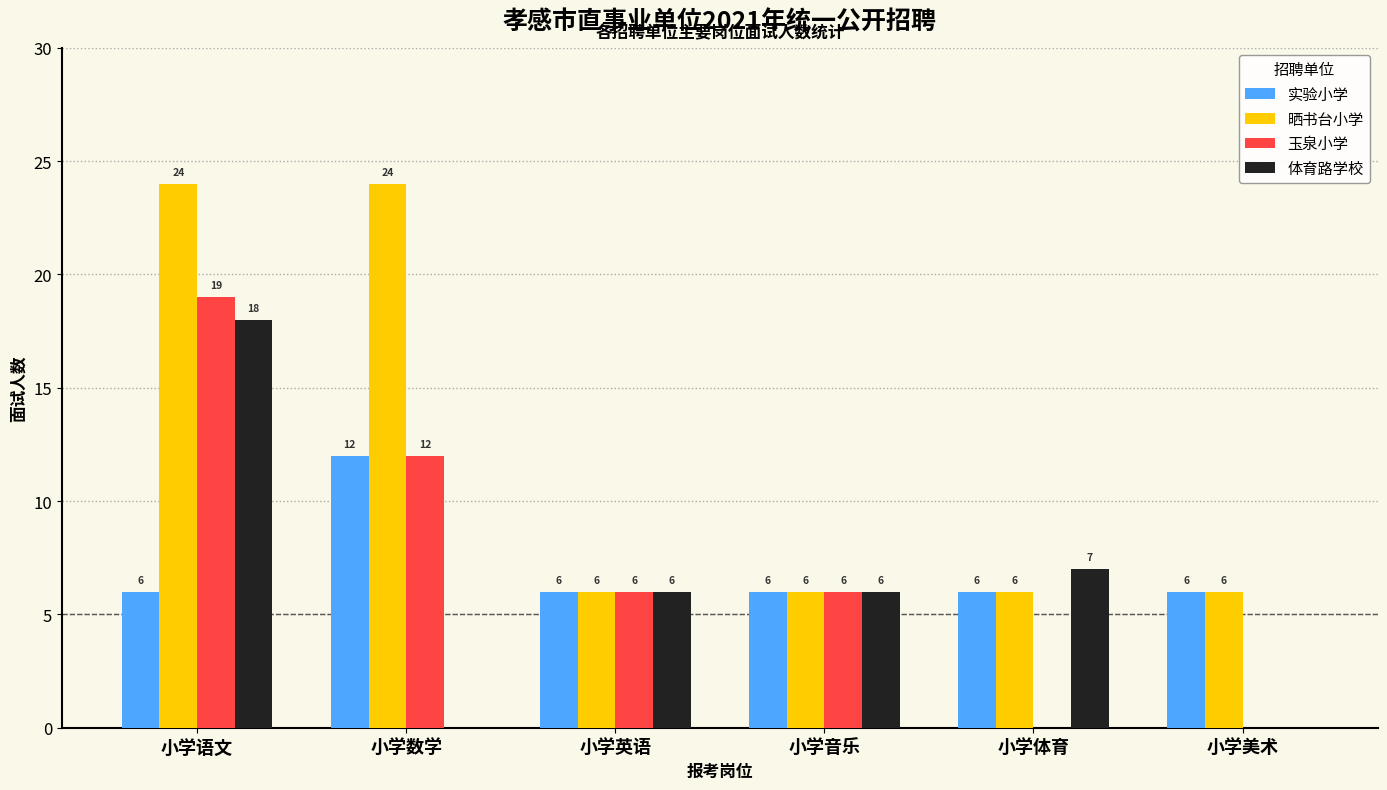

At which label does 体育路学校 first exceed 6?

小学语文